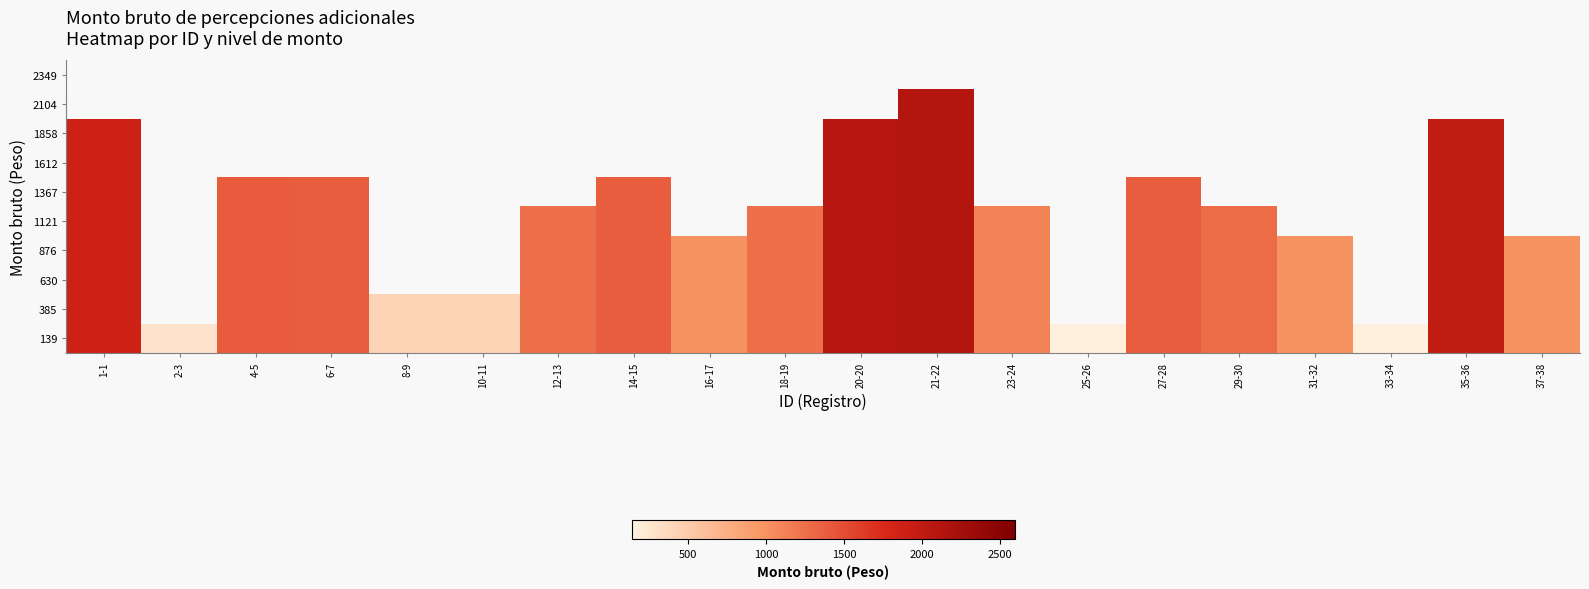

The 1367 series shows 2387.0 at 27-28. True or false?

False